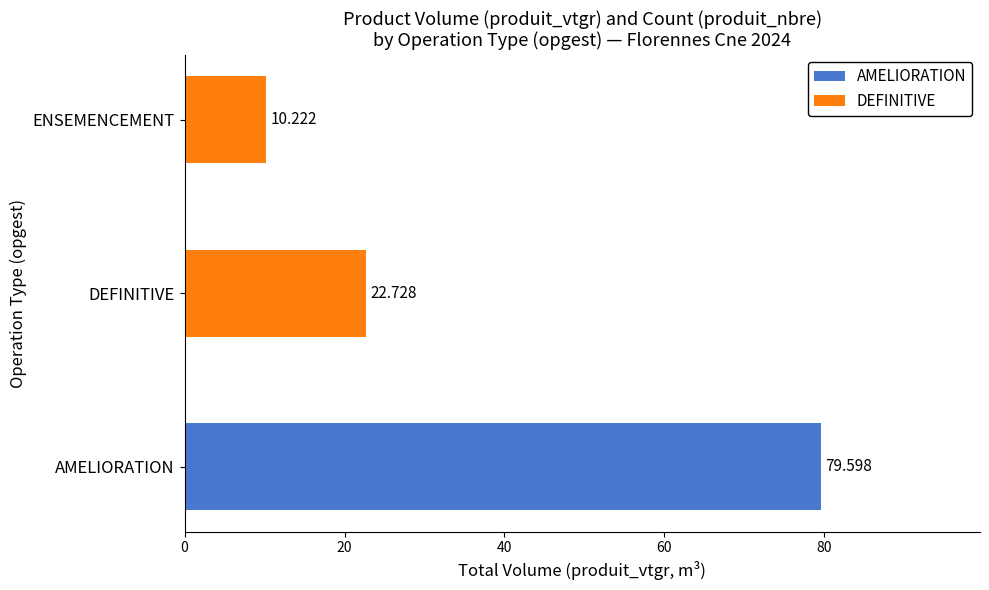

The DEFINITIVE series shows 10.4 at 6. True or false?

False